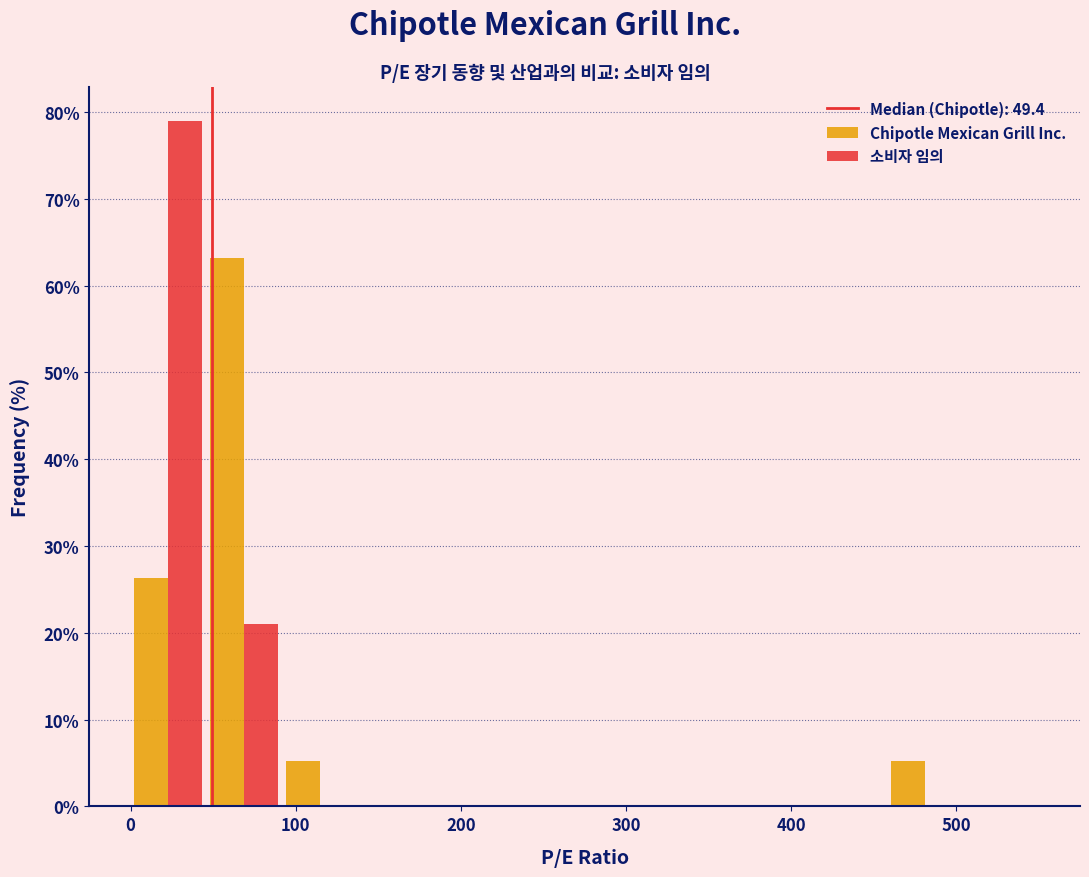

Reading left to right, list every range on the x-axis with the height of the bar of each series over it. Neither the bar edges nor the heights are printed on the chart, so give them approximately, as read against the axes.

0 to 50: Chipotle Mexican Grill Inc.=26	소비자 임의=79
50 to 90: Chipotle Mexican Grill Inc.=63	소비자 임의=21
90 to 140: Chipotle Mexican Grill Inc.=5	소비자 임의=0
140 to 180: Chipotle Mexican Grill Inc.=0	소비자 임의=0
180 to 230: Chipotle Mexican Grill Inc.=0	소비자 임의=0
230 to 280: Chipotle Mexican Grill Inc.=0	소비자 임의=0
280 to 320: Chipotle Mexican Grill Inc.=0	소비자 임의=0
320 to 370: Chipotle Mexican Grill Inc.=0	소비자 임의=0
370 to 410: Chipotle Mexican Grill Inc.=0	소비자 임의=0
410 to 460: Chipotle Mexican Grill Inc.=0	소비자 임의=0
460 to 500: Chipotle Mexican Grill Inc.=5	소비자 임의=0
500 to 550: Chipotle Mexican Grill Inc.=0	소비자 임의=0